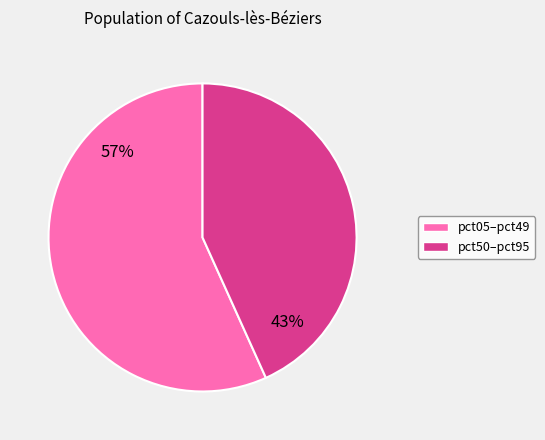

Is there a majority slice in this chart?

Yes